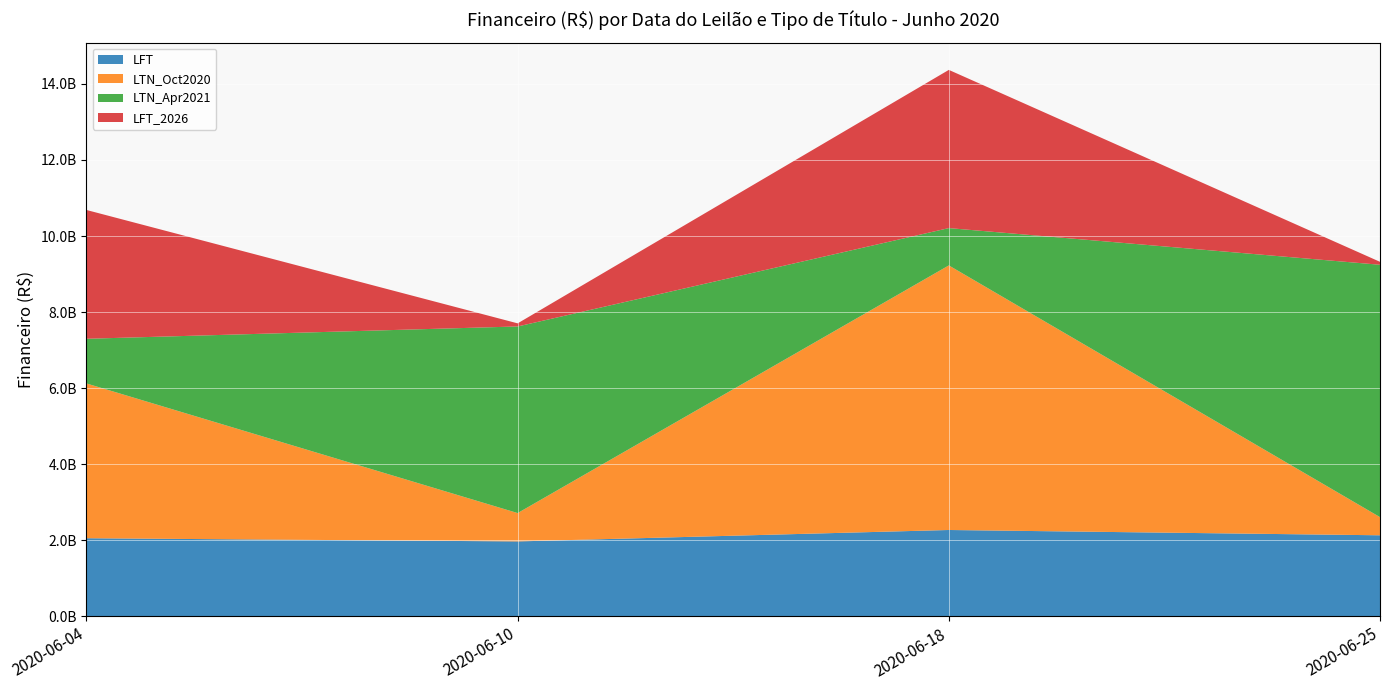

Reading left to right, what are all the values shown in this chart?

LFT: 2051889048.9	1967741168.9	2268379680.5	2129308071.6
LTN_Oct2020: 4070395253.1	745858787.0	6958395494.0	477184190.8
LTN_Apr2021: 1175236762.8	4907780503.4	981647202.0	6637477484.8
LFT_2026: 3387081336.0	81627545.5	4160783605.2	77289144.3